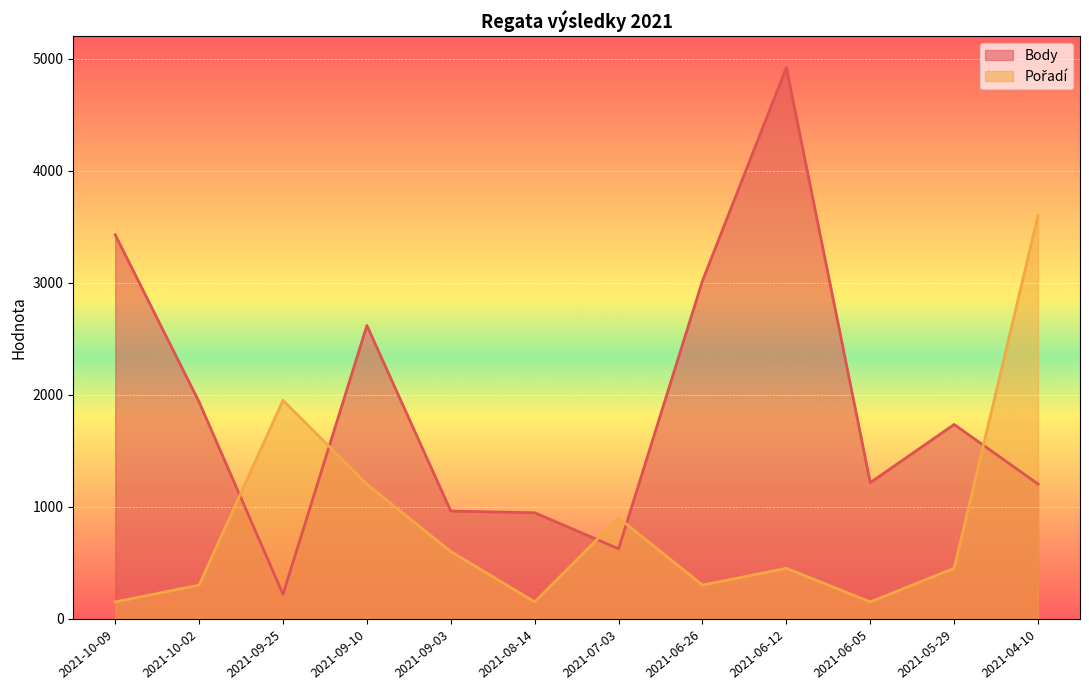

How many data points in Pořadí (line) are less than 450?

5